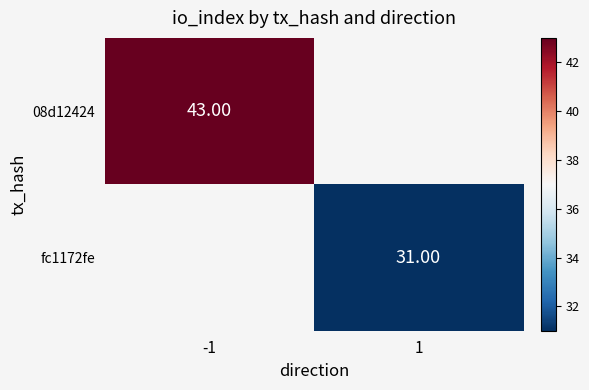

True or false: 08d12424 has a value of 43.0 at -1.

True